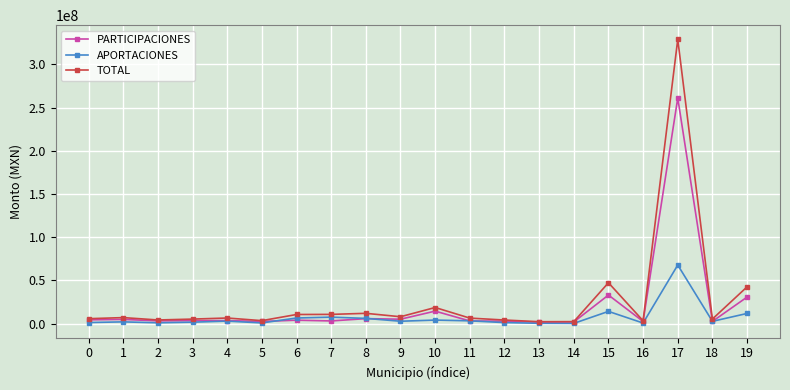

List the series in order of their overall mean, highest first.

TOTAL, PARTICIPACIONES, APORTACIONES